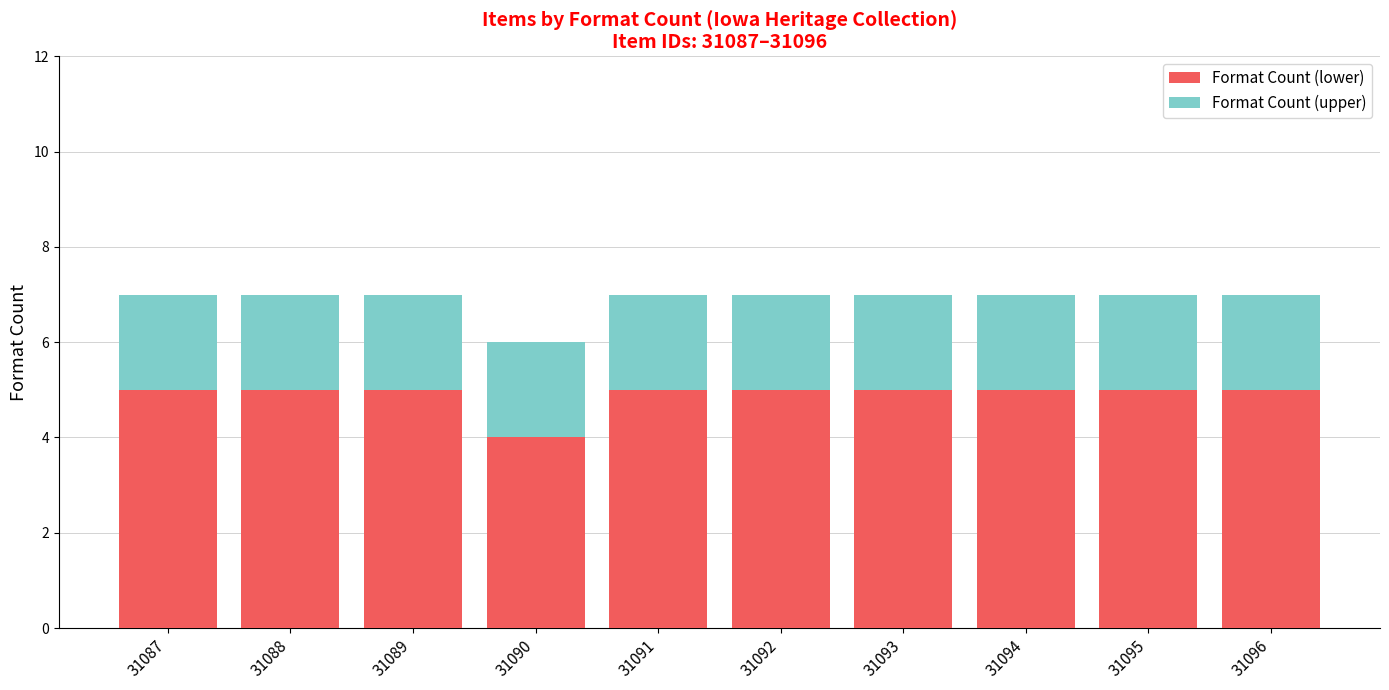

Does the chart contain any negative values?

No